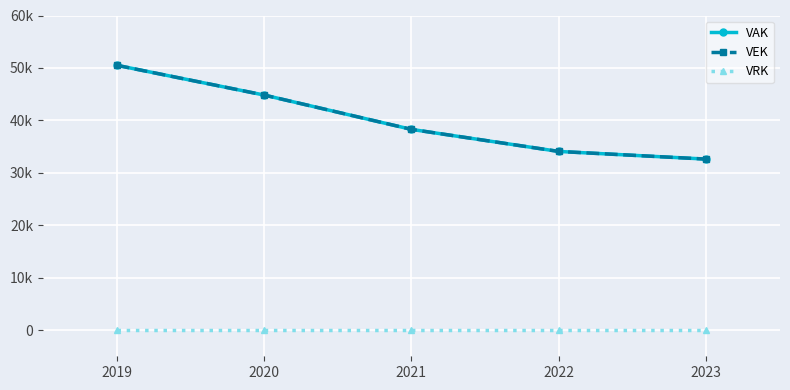

Is this an area chart (filled region under the line)?

No